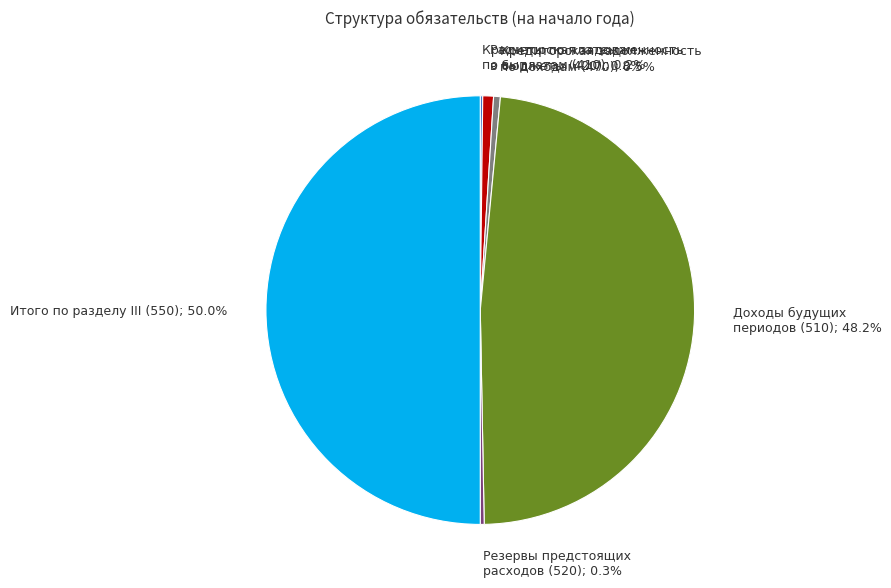

Between Итого по разделу III (550); 50.0% and Расчеты по платежам в бюджеты (420); 0.8%, which is larger?

Итого по разделу III (550); 50.0%